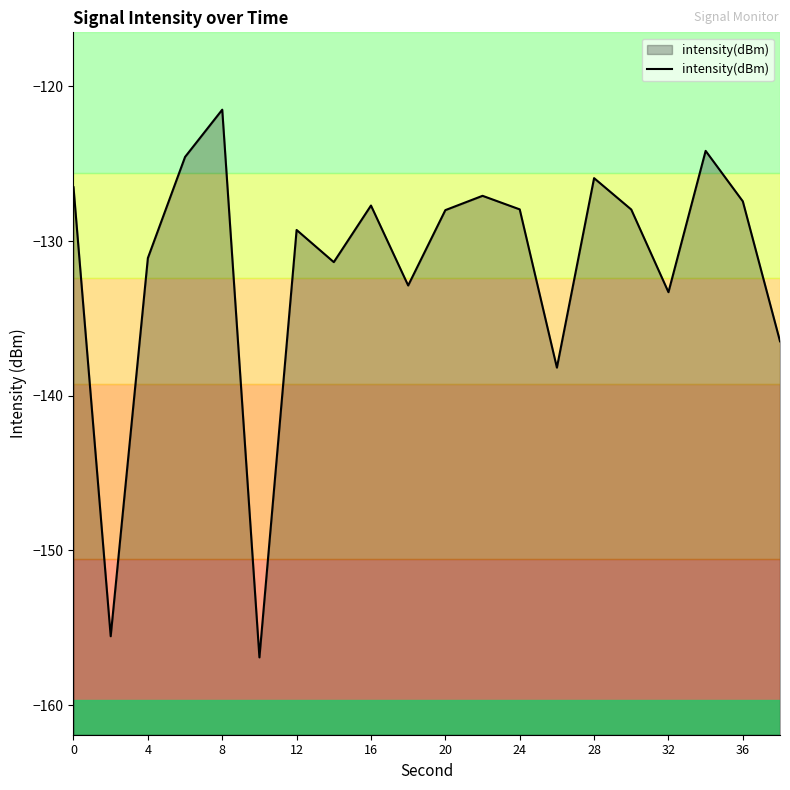

What is the maximum value shown in the chart?

-121.5